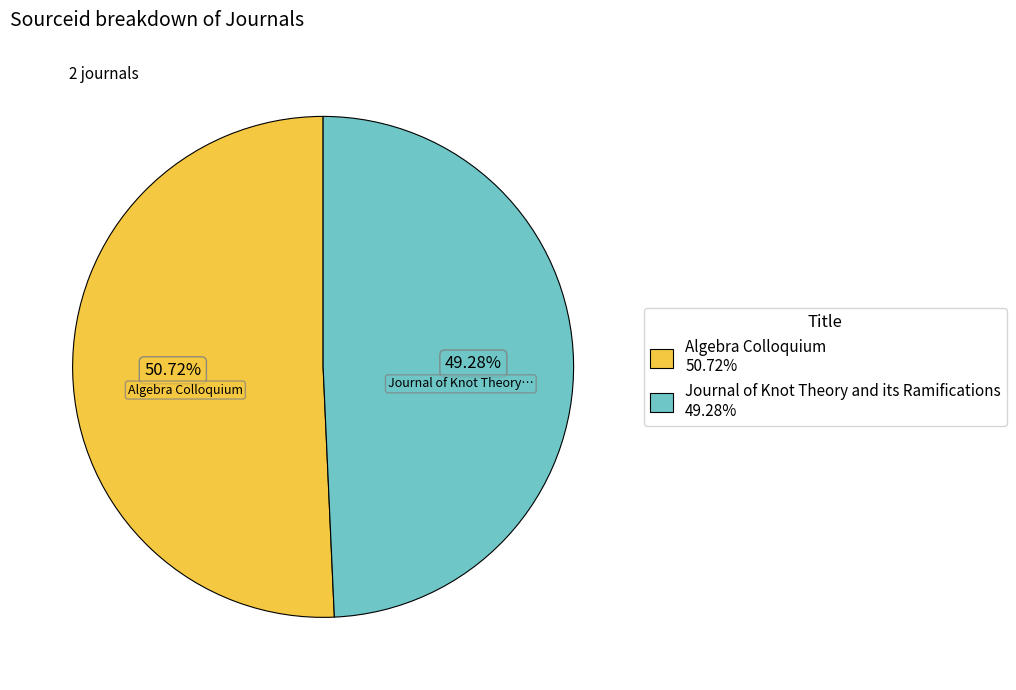

Count the number of slices in the pie.

2